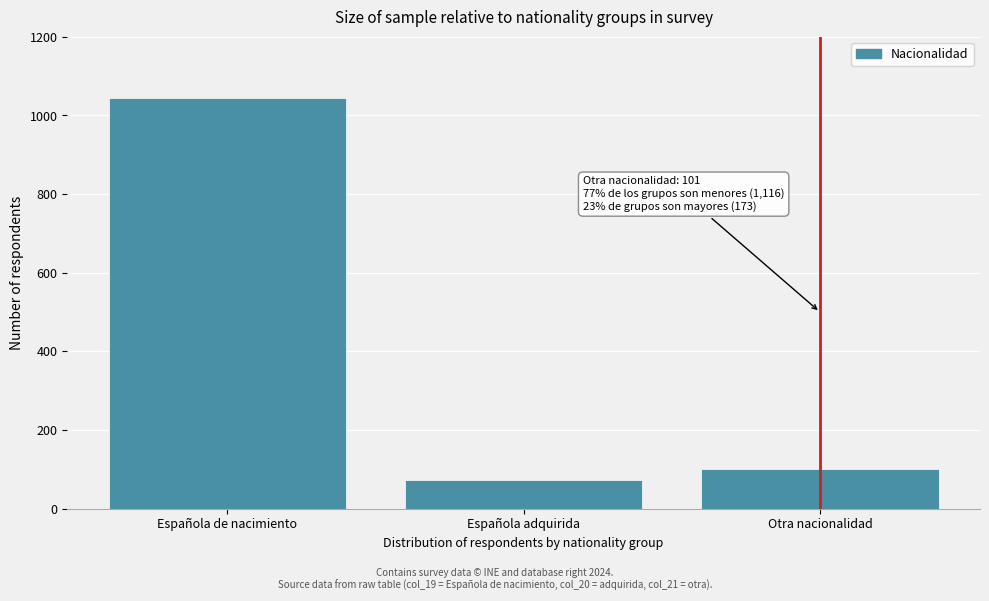

Reading left to right, extract all data points from this chart.

Española de nacimiento=1045	Española adquirida=72	Otra nacionalidad=101